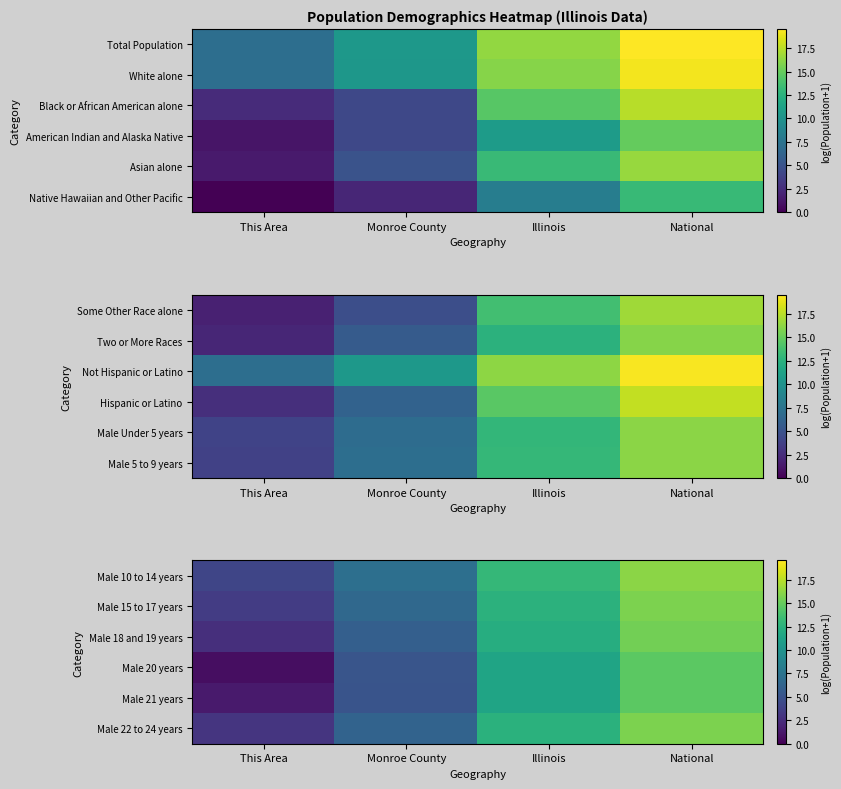

Is the value of Male 10 to 14 years at Illinois greater than the value of Male 18 and 19 years at Monroe County?

Yes